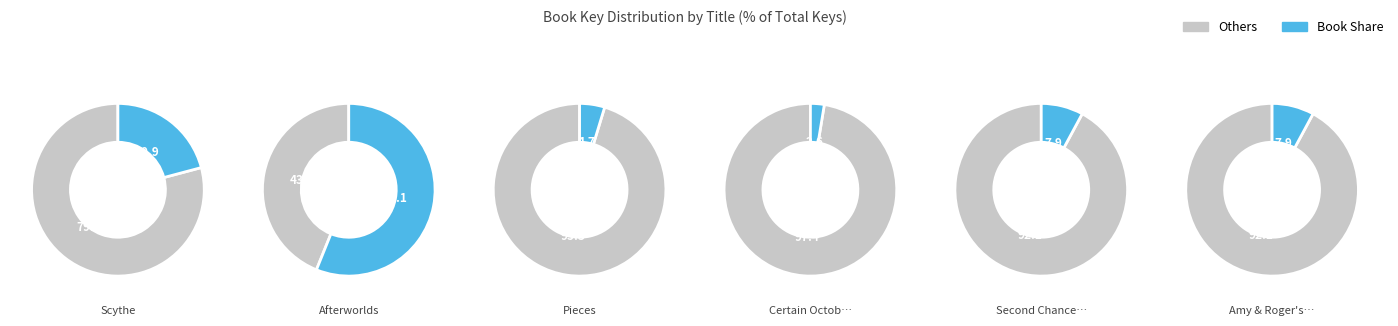

True or false: Amy & Roger's Epic Detour accounts for 1% of the total.

False